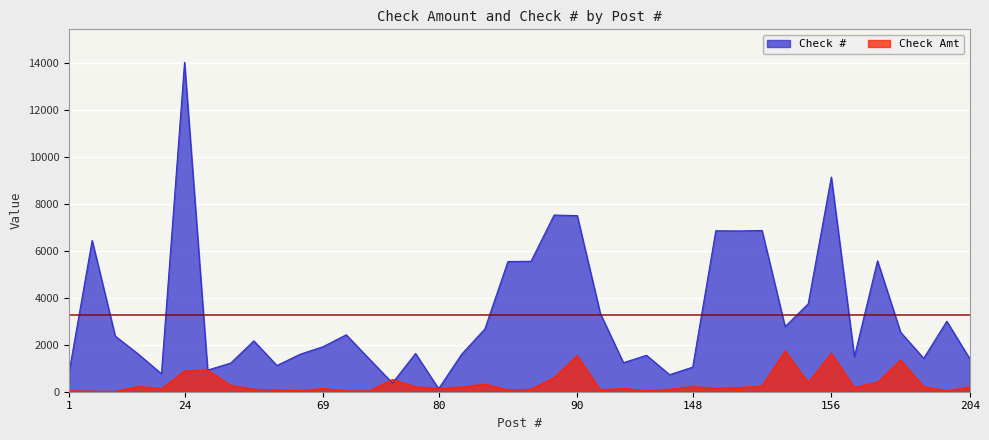

Count the number of data series in this chart.

2